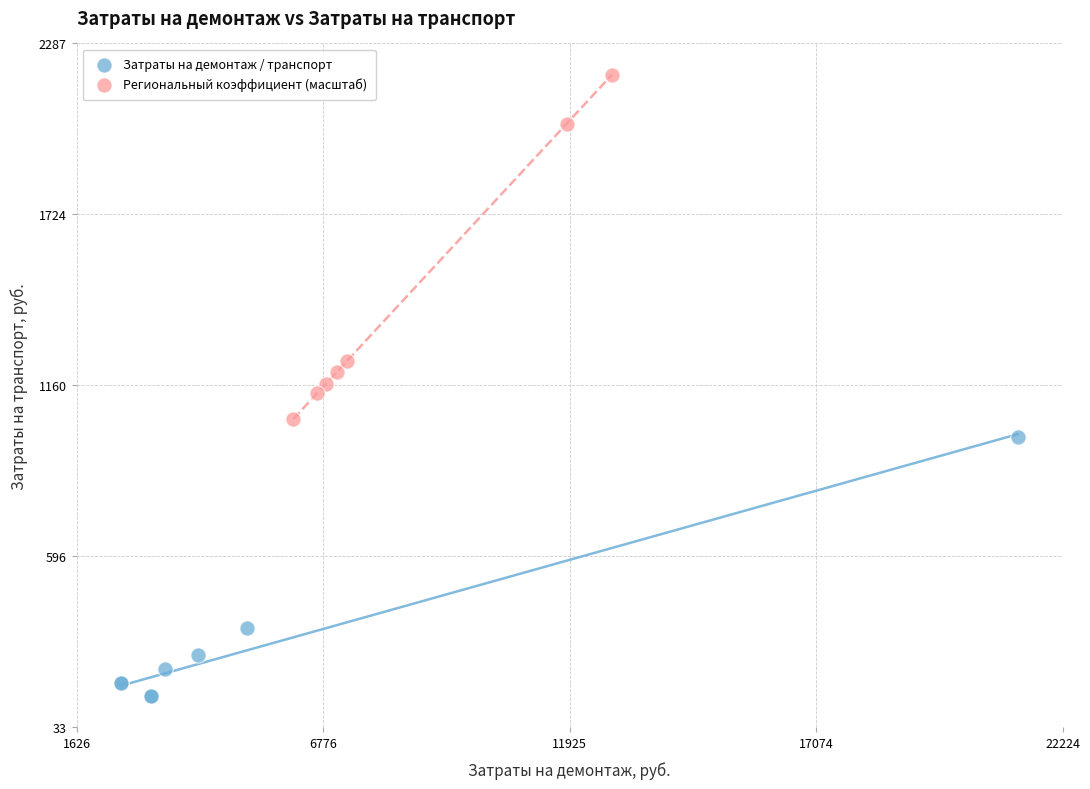

Which series contains the lowest Y value?

Затраты на демонтаж / транспорт